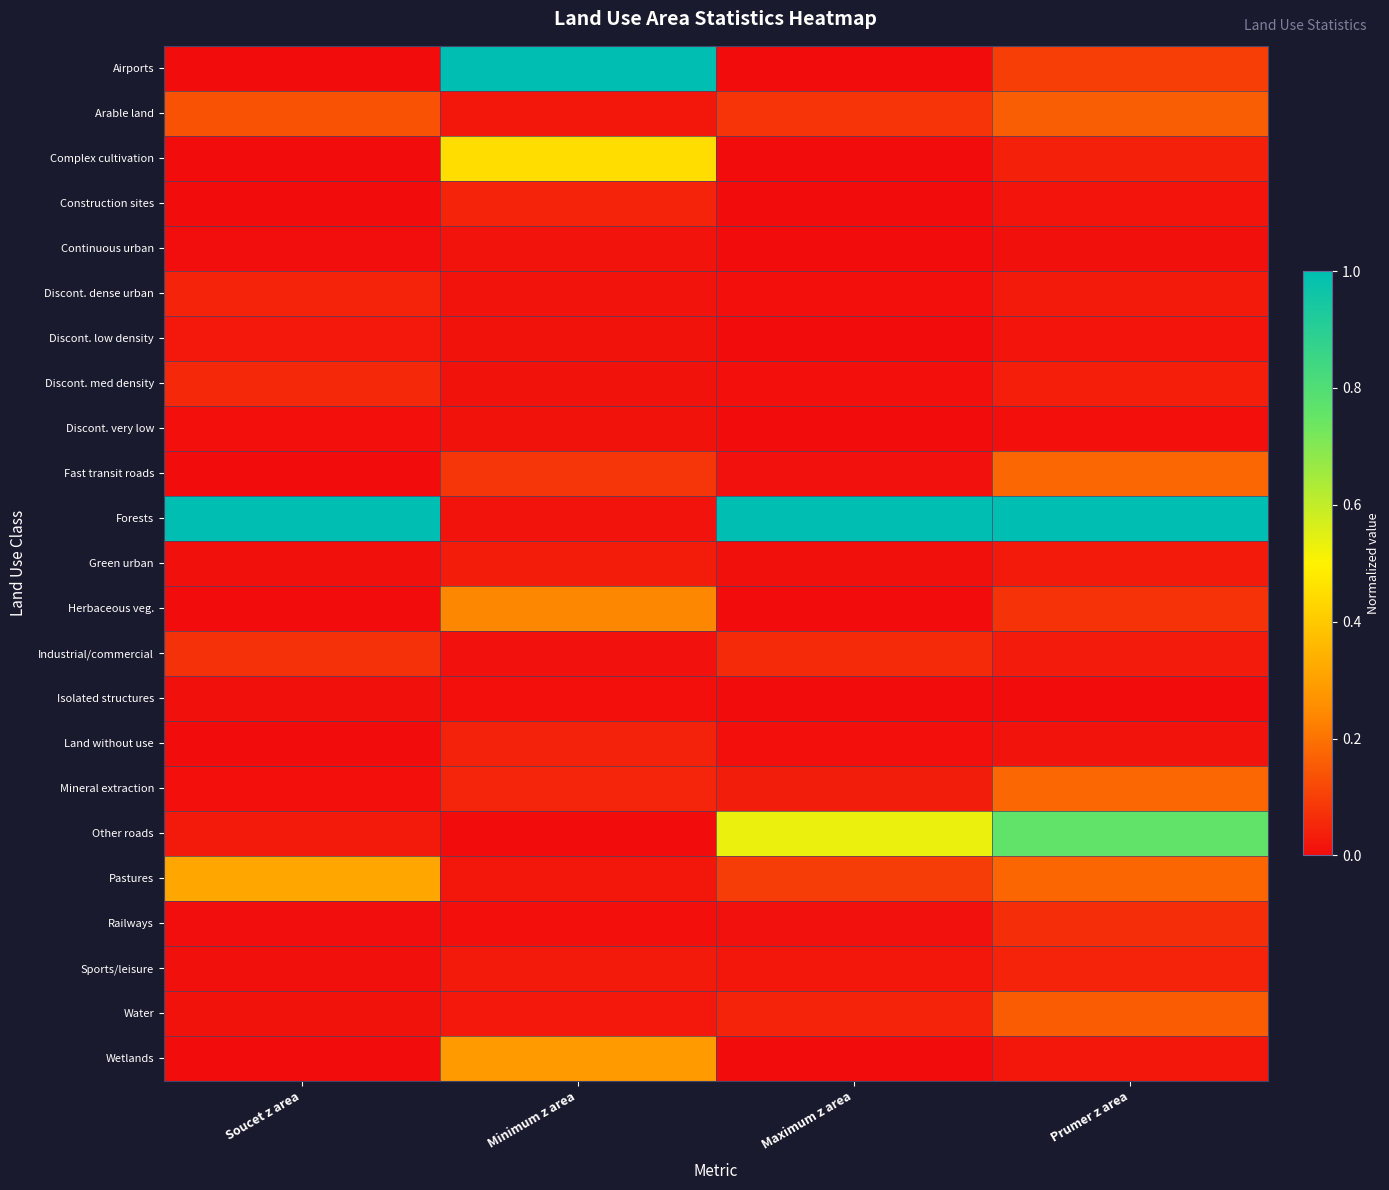

Rank the series by their maximum value, from lowest to highest.

Isolated structures, Discont. very low, Continuous urban, Discont. low density, Green urban, Land without use, Construction sites, Discont. dense urban, Sports/leisure, Discont. med density, Railways, Industrial/commercial, Water, Arable land, Mineral extraction, Fast transit roads, Herbaceous veg., Wetlands, Pastures, Complex cultivation, Other roads, Airports, Forests